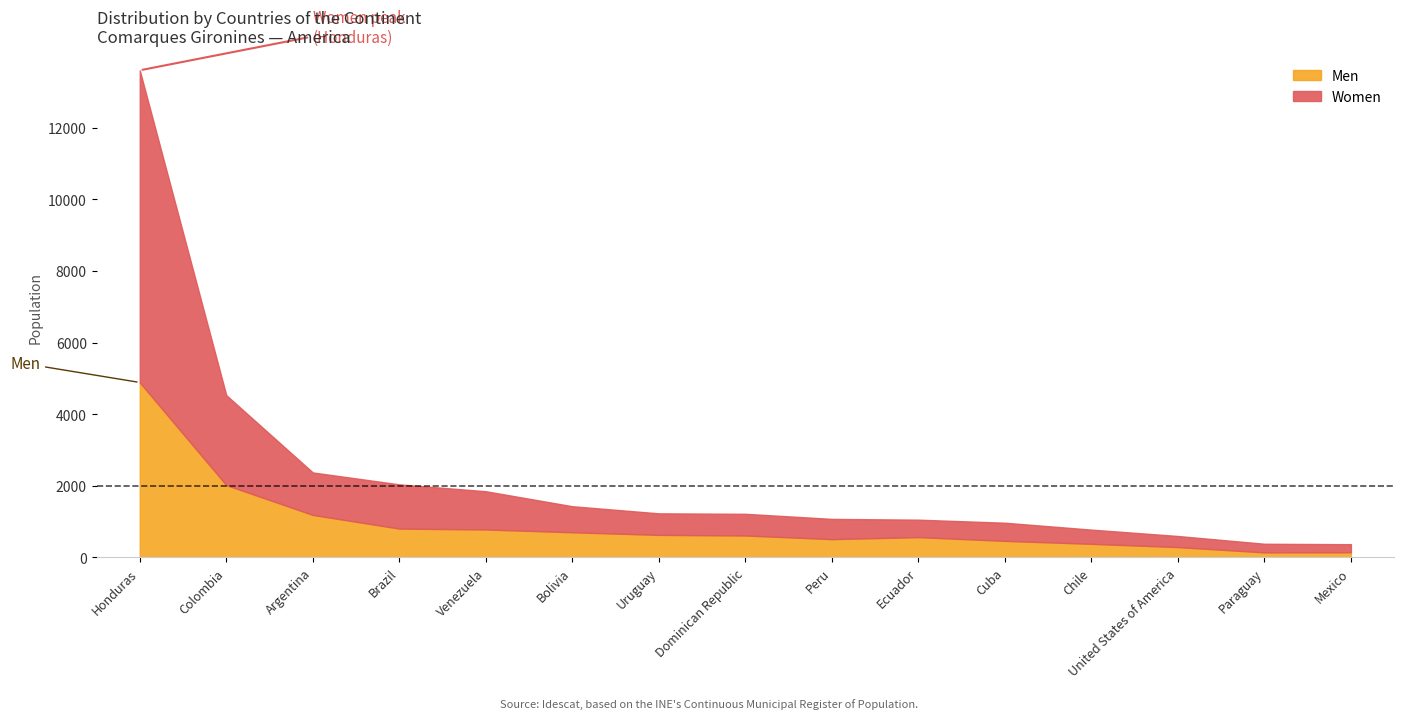

Read the Women value at Paraguay, to the nearest 100.

200